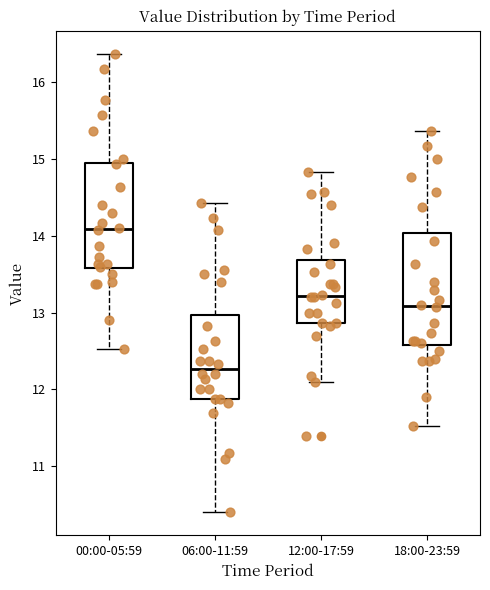

Reading left to right, transcribe this box plot: for each box, give where its median line is, the range the box spans, and where its two whiskers end, as read against the y-axis. The values are not printed on the chart, so give them approximately, as read against the axis.

00:00-05:59: median 14.1, box 13.6 to 14.9, whiskers 12.5 to 16.4
06:00-11:59: median 12.3, box 11.9 to 13.0, whiskers 10.4 to 14.4
12:00-17:59: median 13.2, box 12.9 to 13.7, whiskers 12.1 to 14.8
18:00-23:59: median 13.1, box 12.6 to 14.0, whiskers 11.5 to 15.4